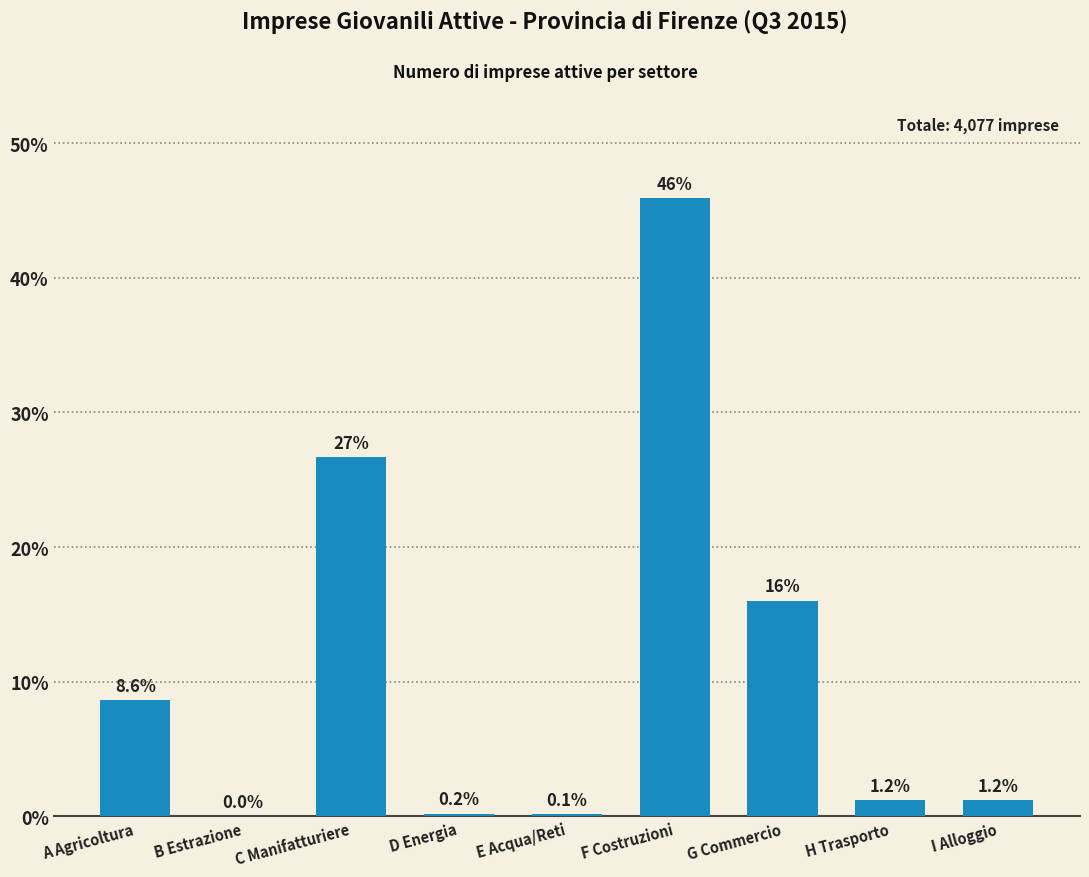

Is it true that the value at C Manifatturiere is 26.7?

True